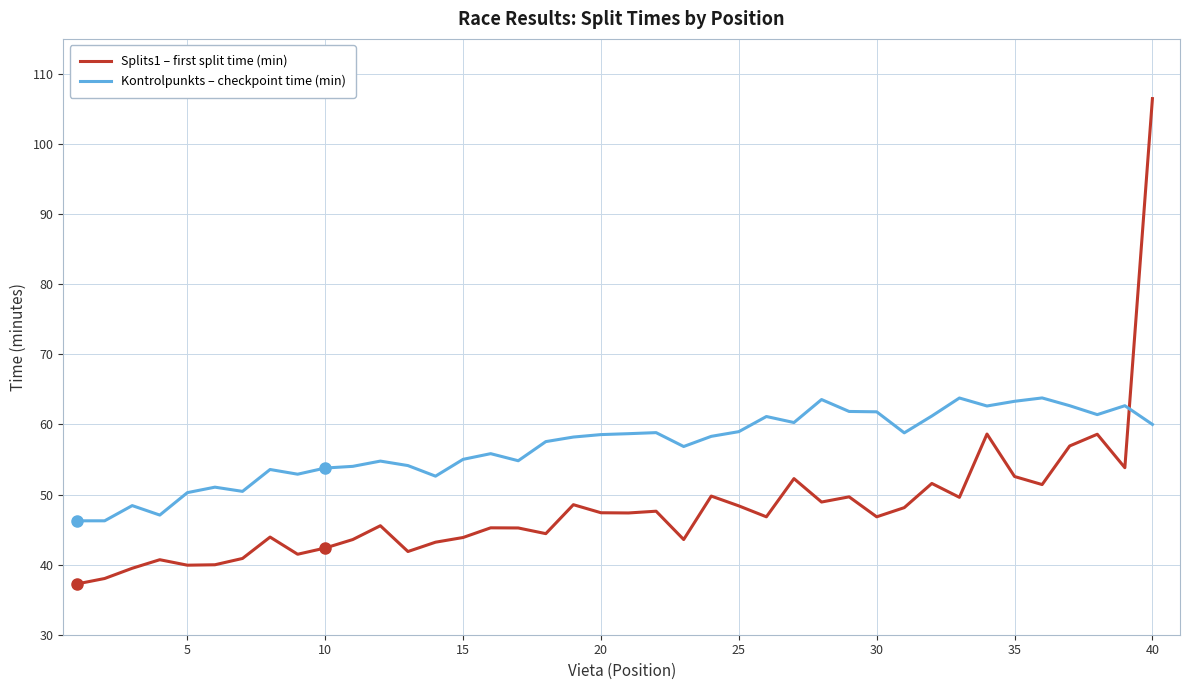

Which series has the widest spread of values?

Splits1 – first split time (min)